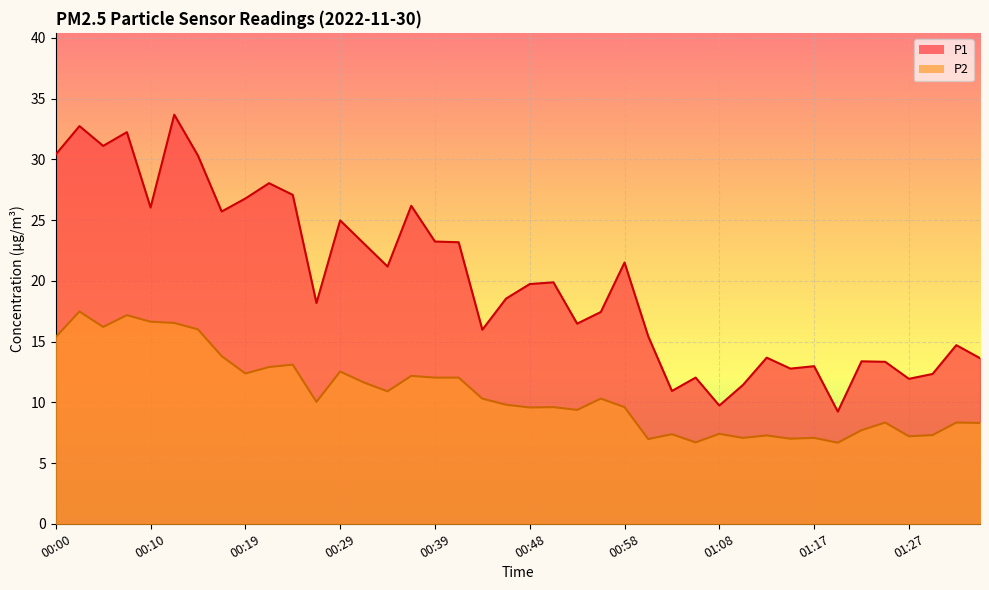

How many series are shown in this chart?

2